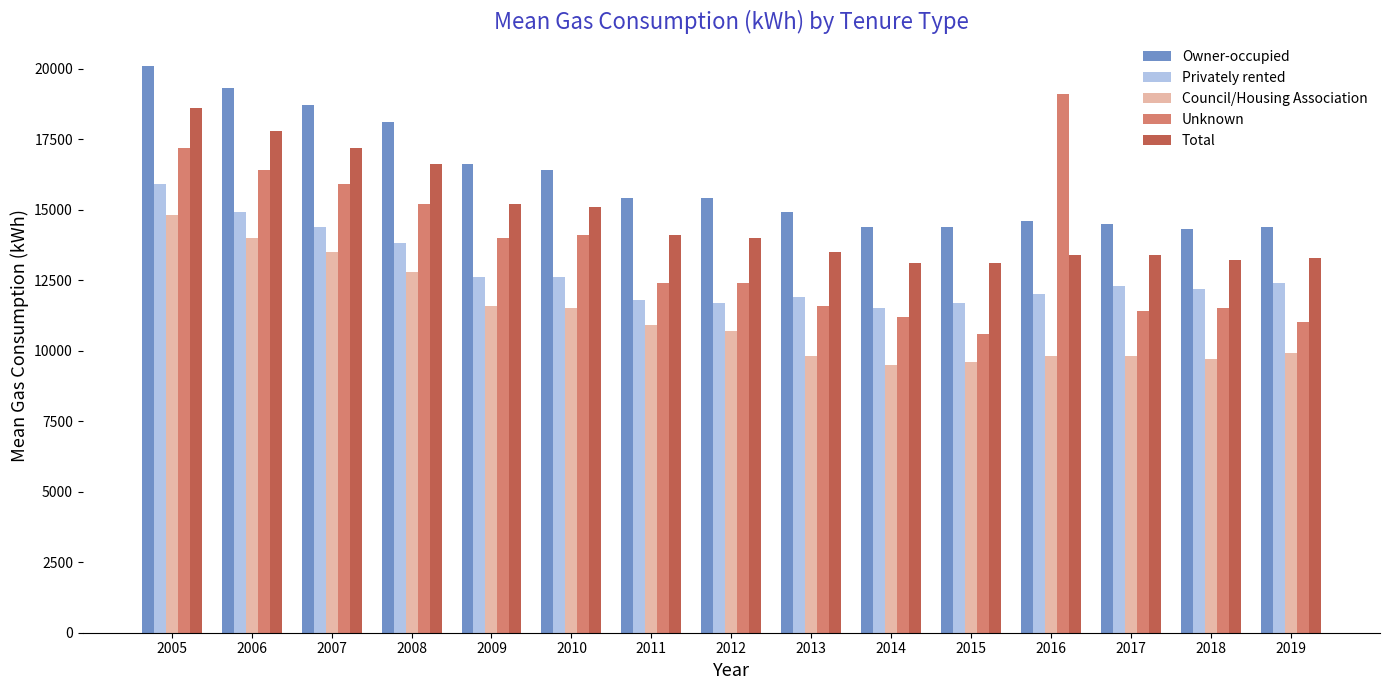

How many bars are there in total?

75